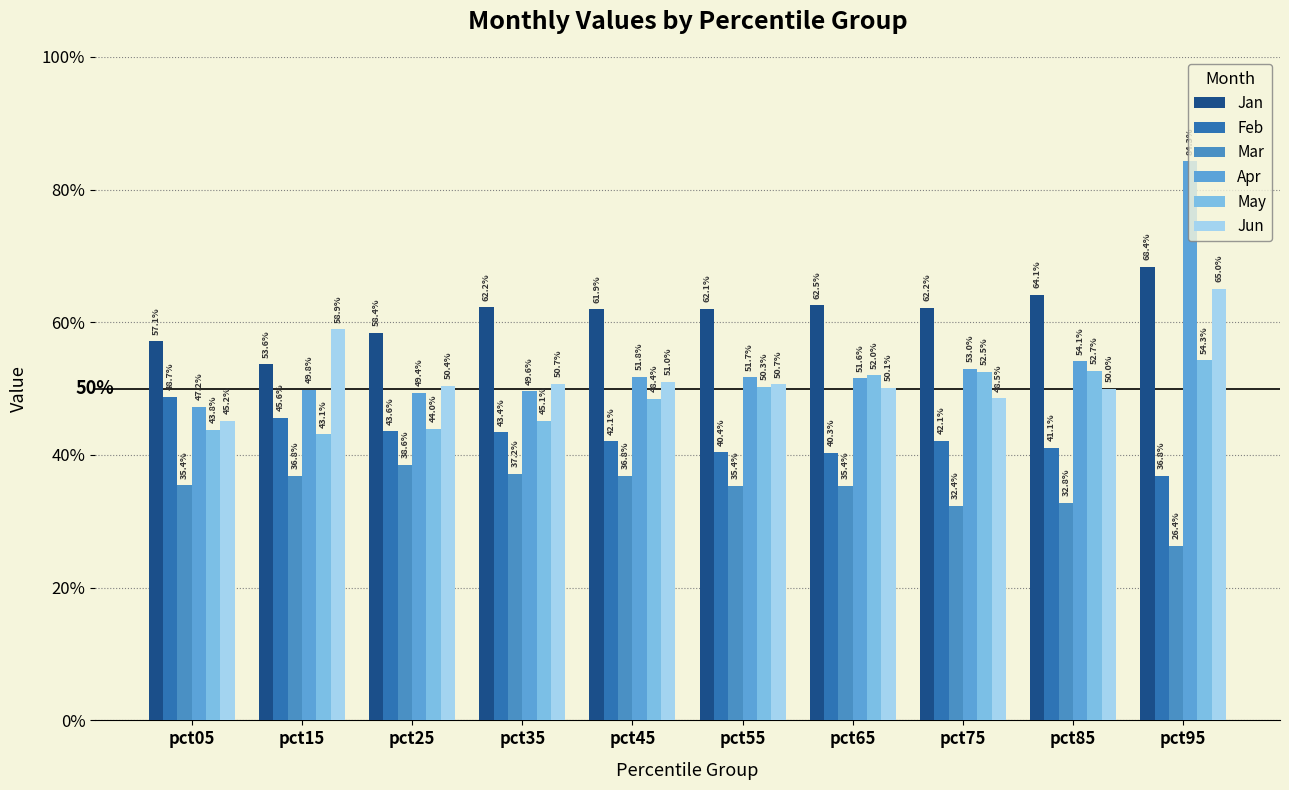

Does the chart contain stacked bars?

No